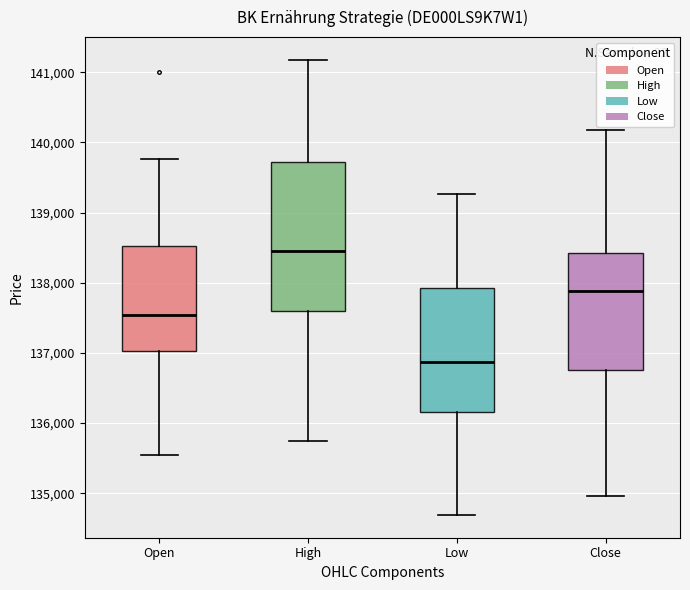

Where does the lower whisker of the box for Close end on the y-axis? The values are not printed on the chart, so give them approximately, as read against the axis.

135000